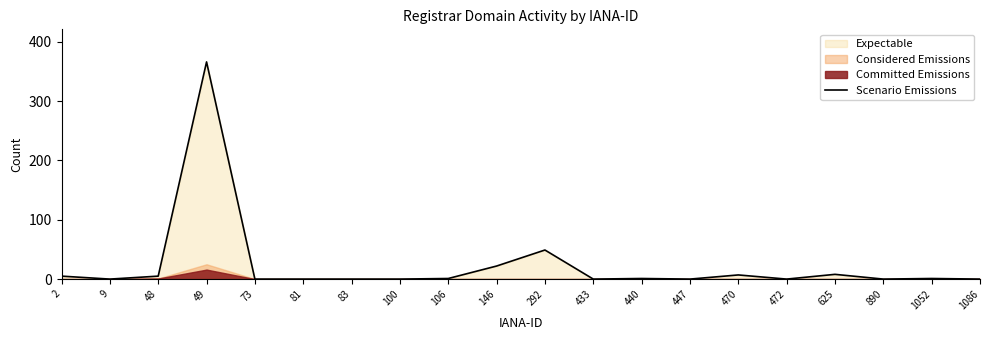

How many points are higher than both their immediate neighbors (excluding endpoints)?

6